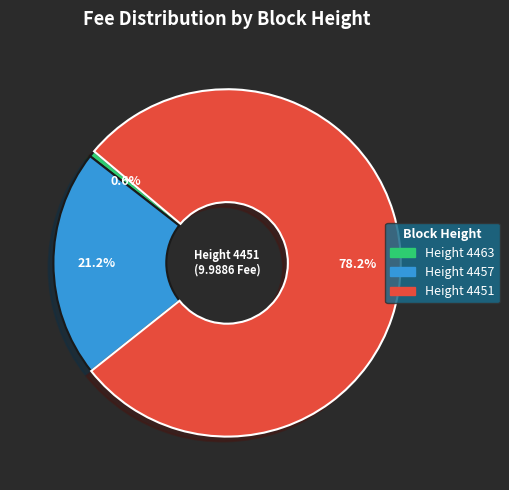

To the nearest percent, what is the difference between the largest and smallest slice percentages?

78%